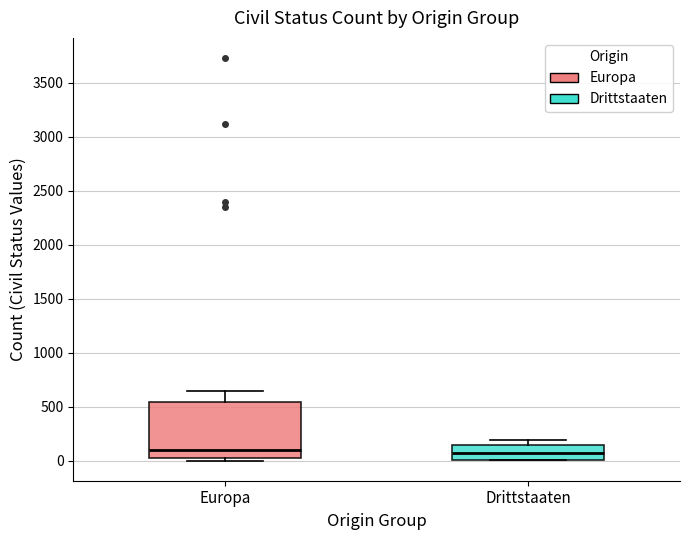

Where does the median line of the box for Europa sit on the y-axis? The values are not printed on the chart, so give them approximately, as read against the axis.

100